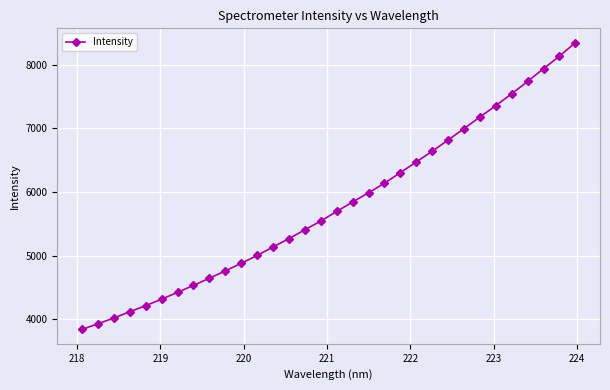

True or false: the data has more than 0 interior local peaks.

False